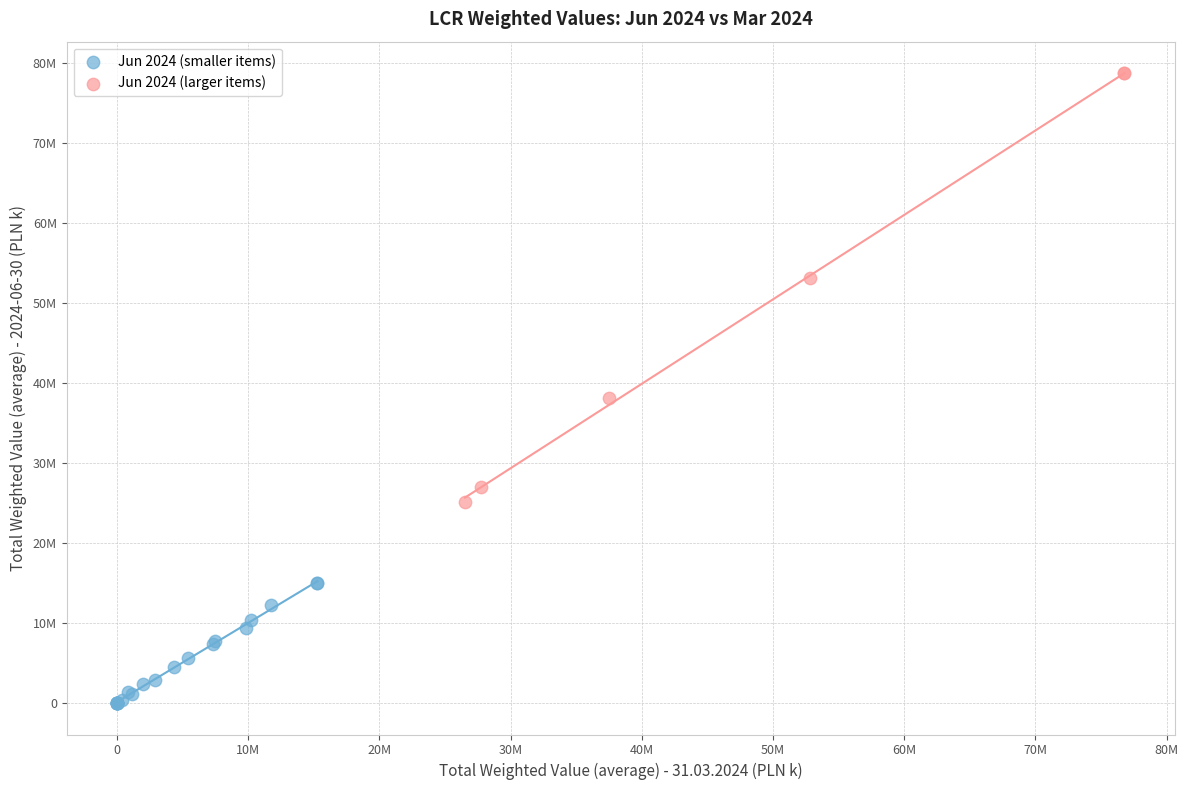

Which series has the largest Y range (max minus min)?

Jun 2024 (larger items)